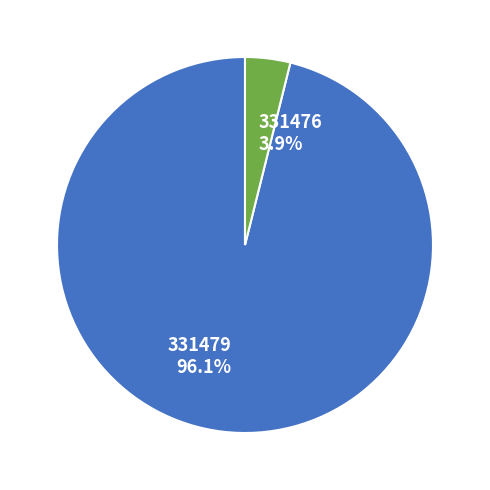

Is it true that 331479 is 96% of the pie?

True